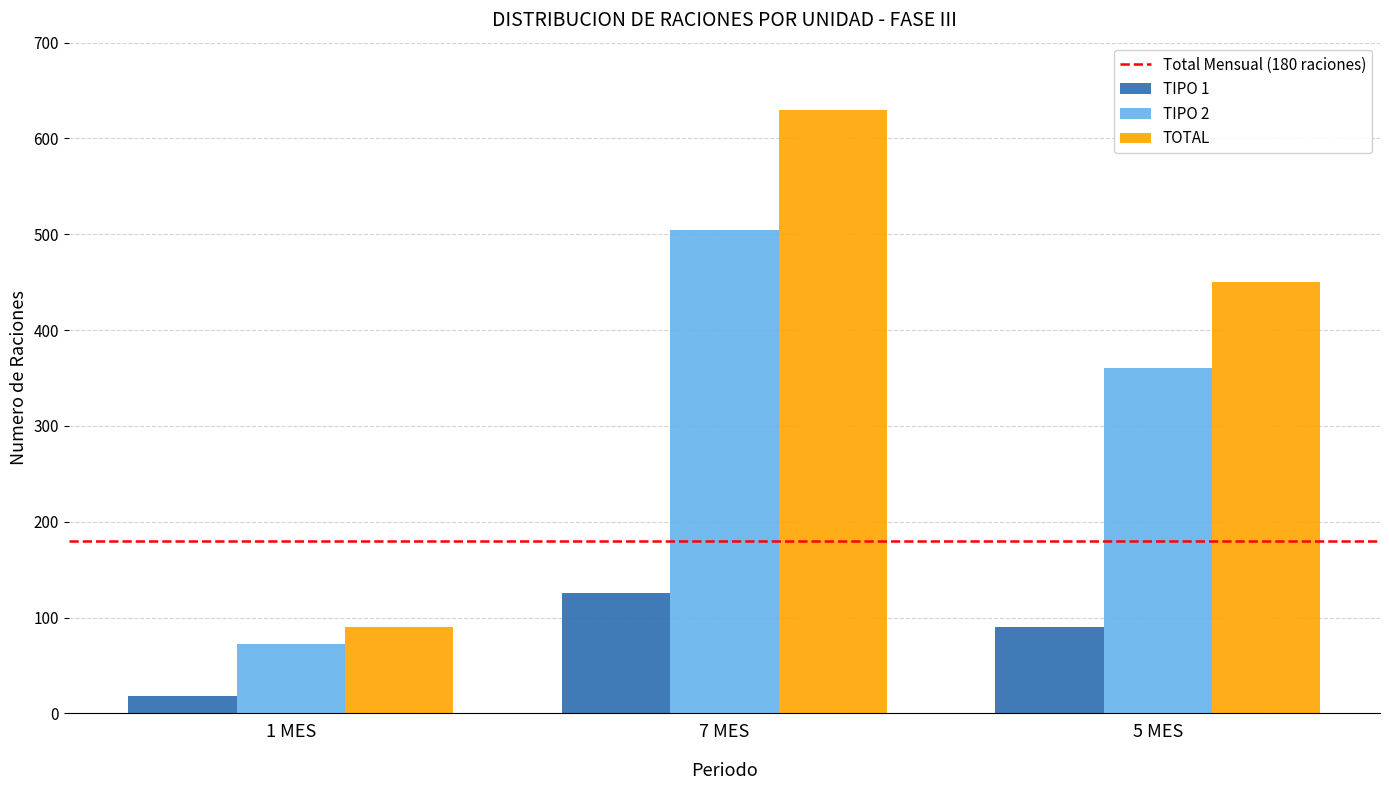

Which series has the largest total across all categories?

TOTAL